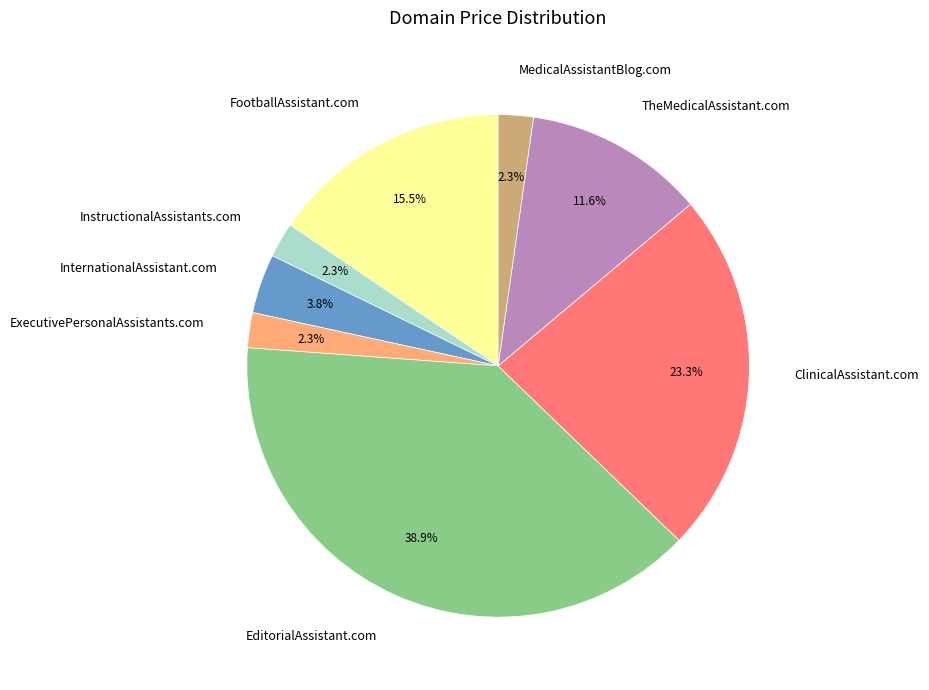

How much of the chart is everything except FootballAssistant.com?

84.5%